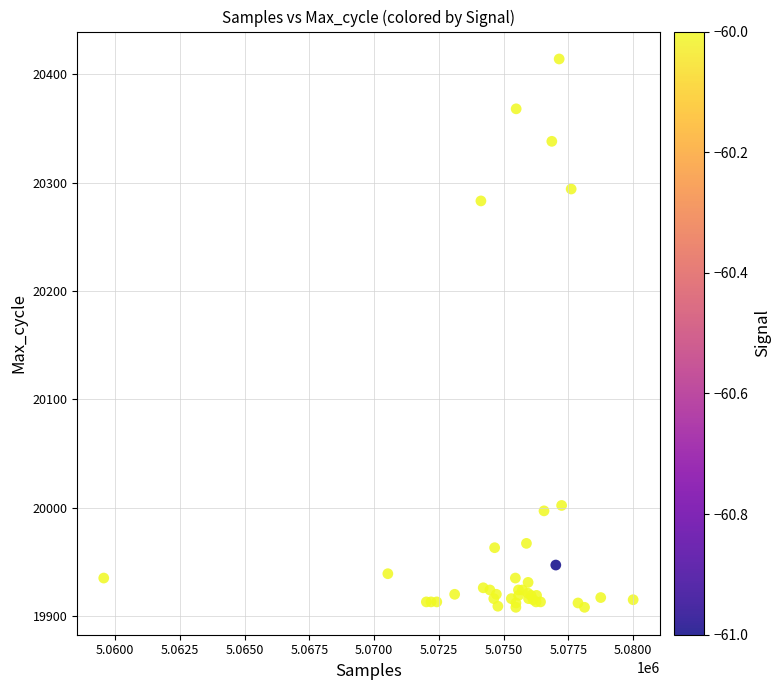

What Y value in the scatter plot is closest to 20161?

20283